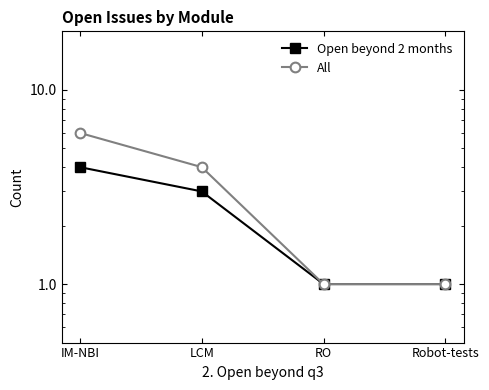

What is the difference between the maximum and second lowest values in the Open beyond 2 months series?

3